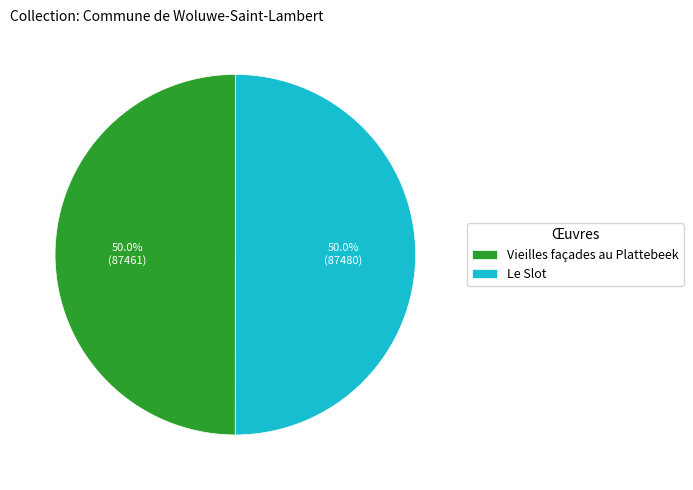

What is the total percentage of Vieilles façades au Plattebeek and Le Slot?

100.0%